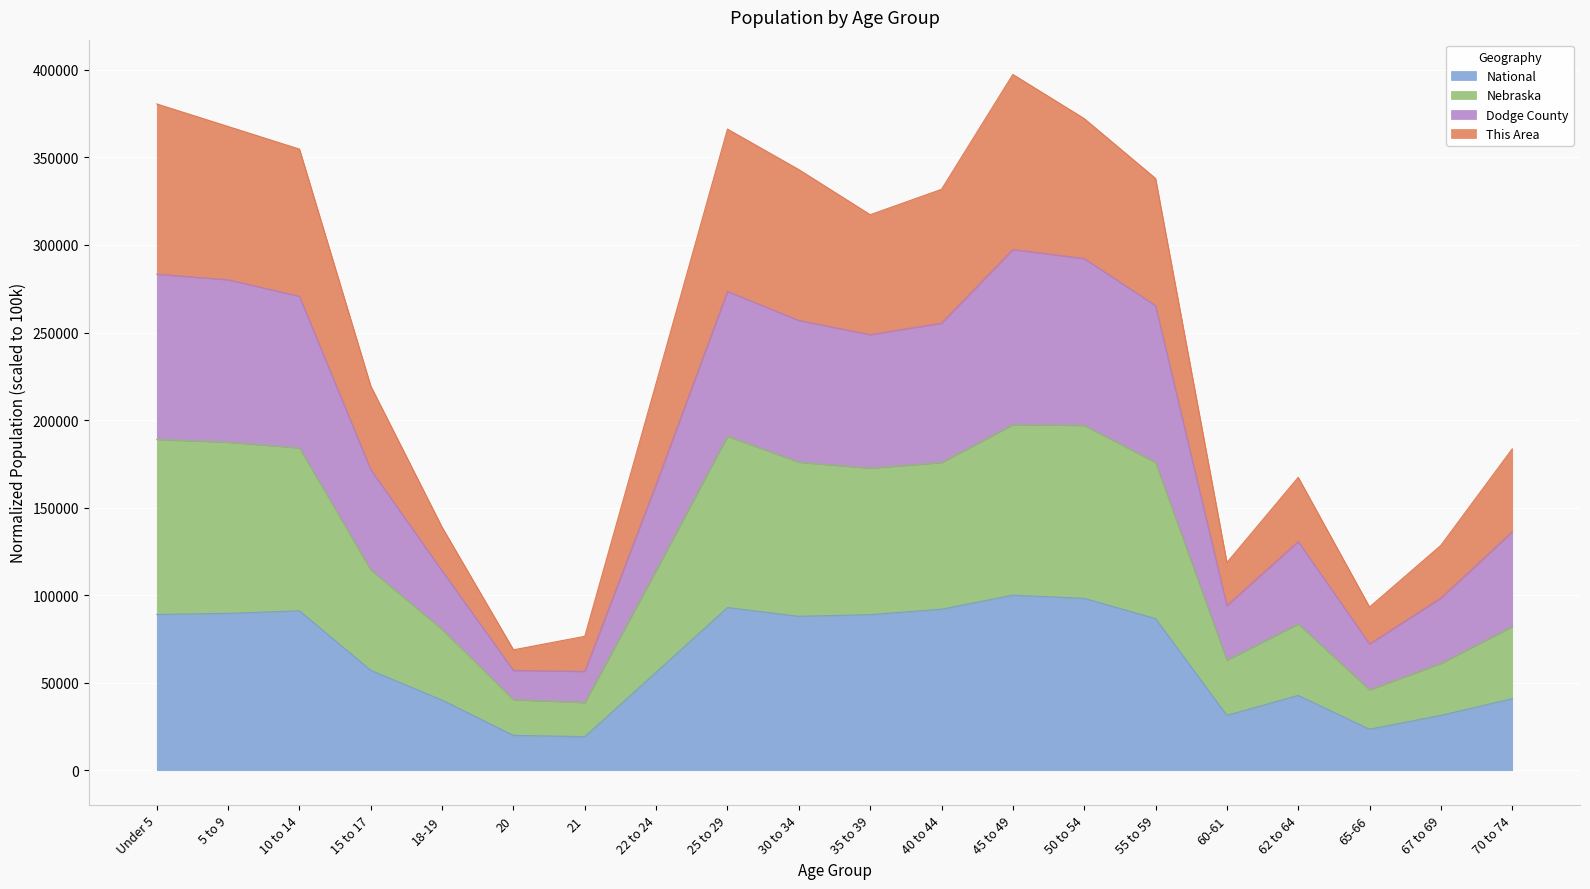

Does the chart display data point markers on the line(s)?

No